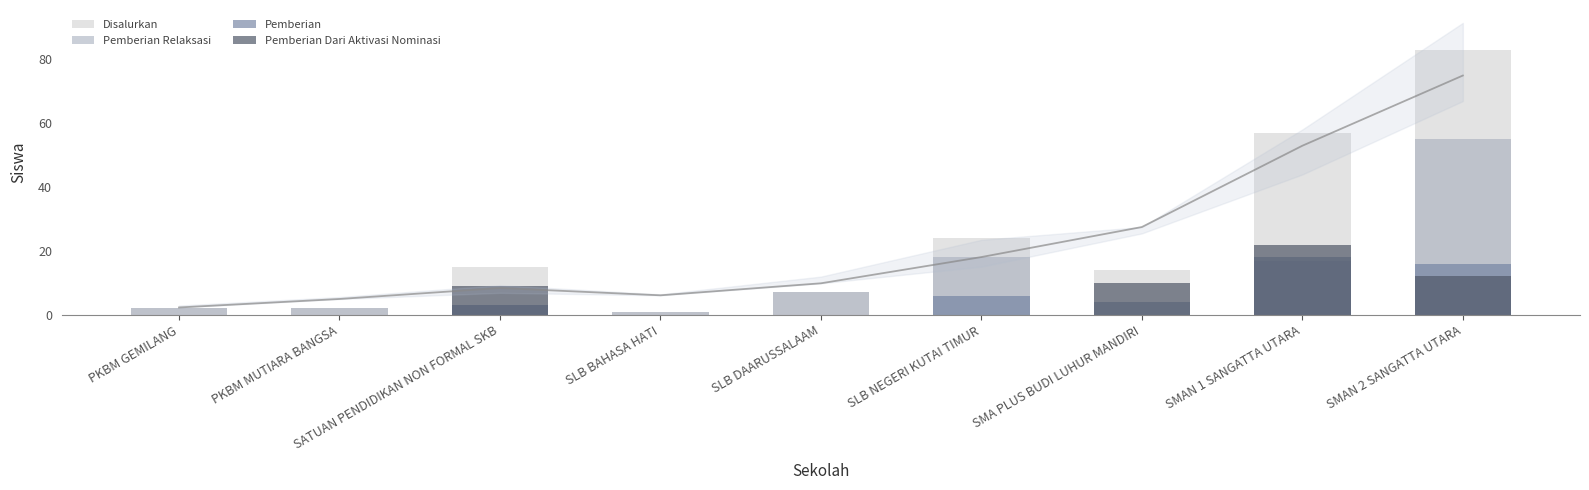

What is the spread (max minus min) of values at SMAN 1 SANGATTA UTARA?

40